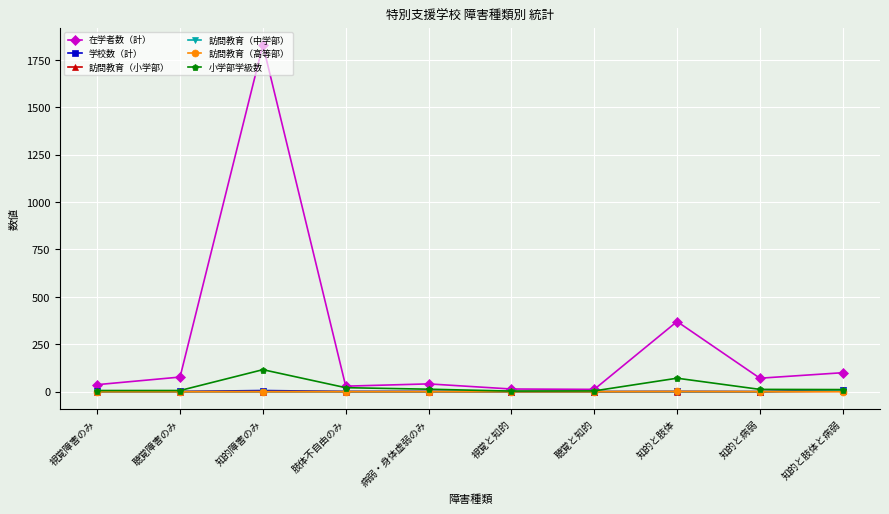

Is this an area chart (filled region under the line)?

No